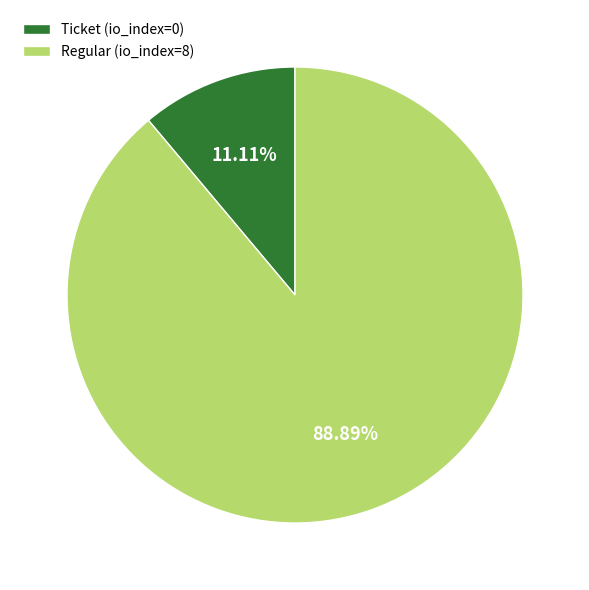

To the nearest percent, what portion does Regular (io_index=8) represent?

89%